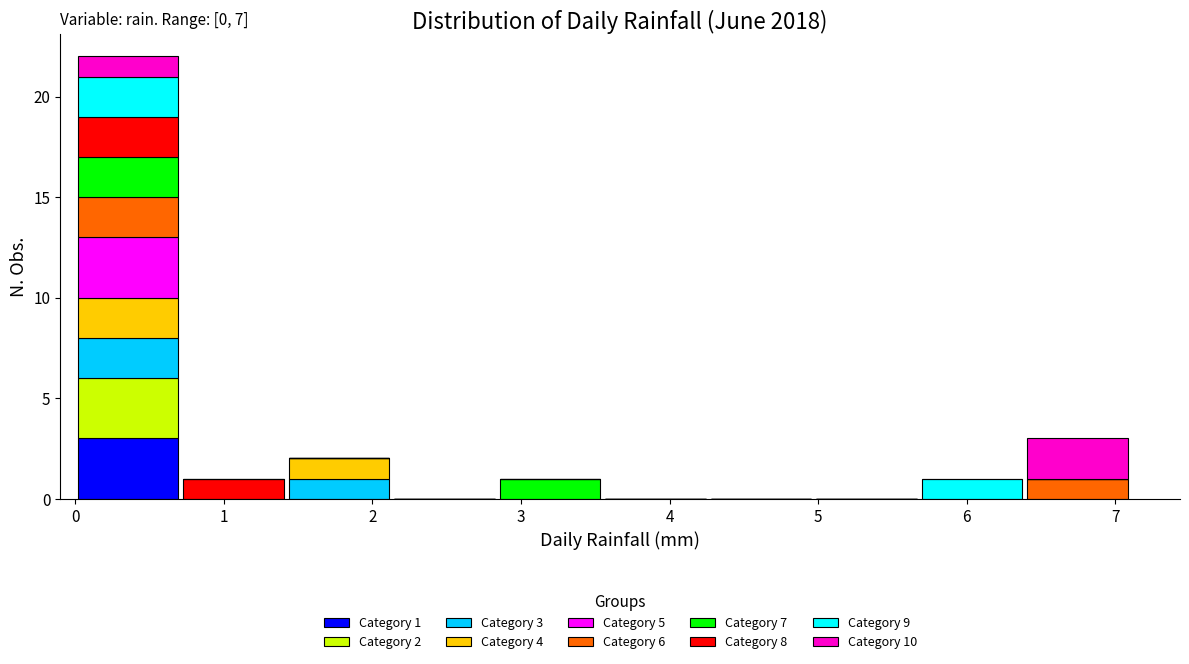

Which range on the x-axis has the tallest stacked bar (by total height)?

0.00 to 0.71